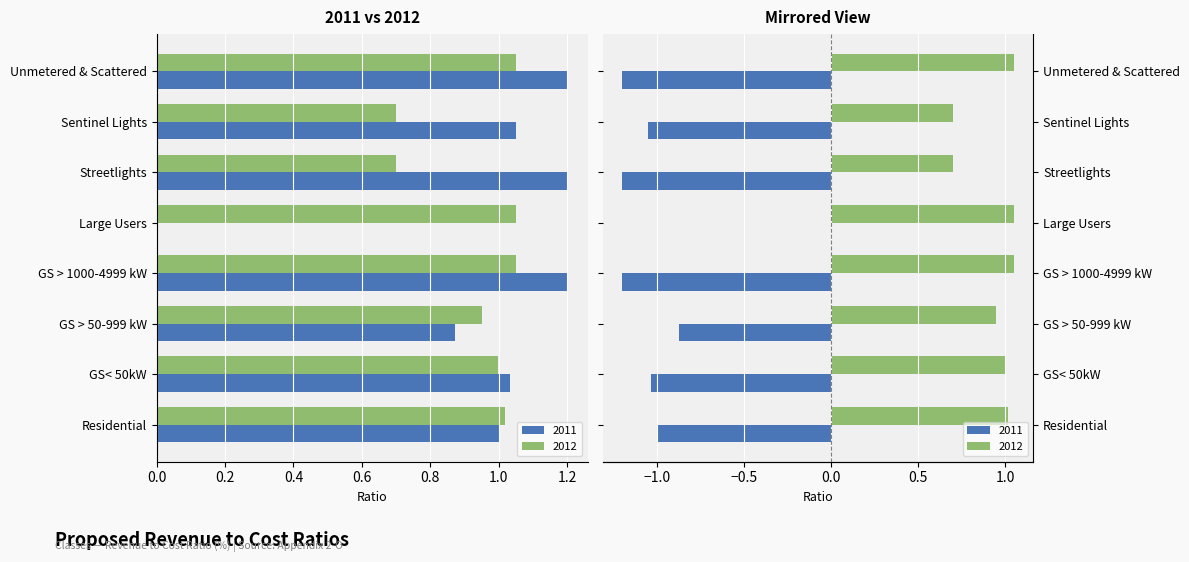

How many bars are there in each group?

2